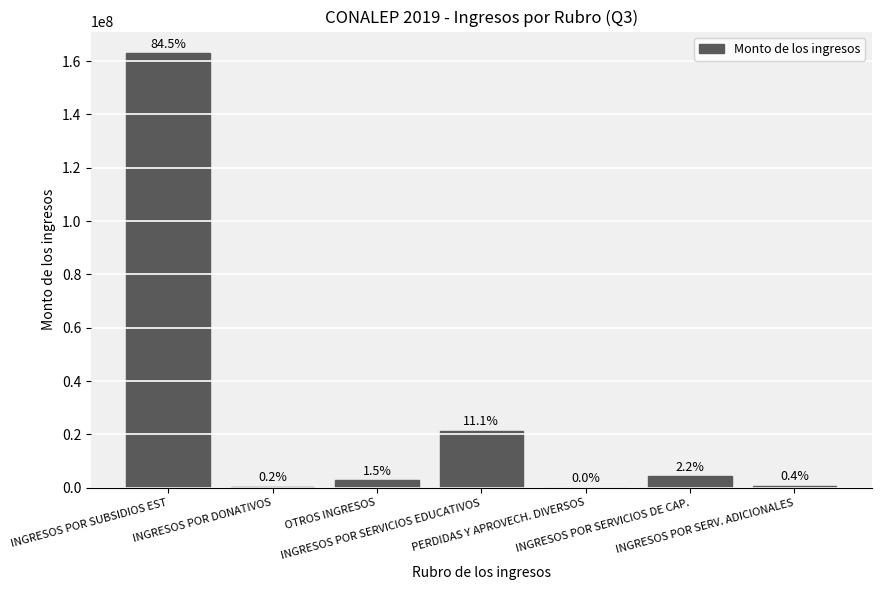

Which has a higher value, INGRESOS POR SUBSIDIOS EST or INGRESOS POR SERVICIOS EDUCATIVOS?

INGRESOS POR SUBSIDIOS EST